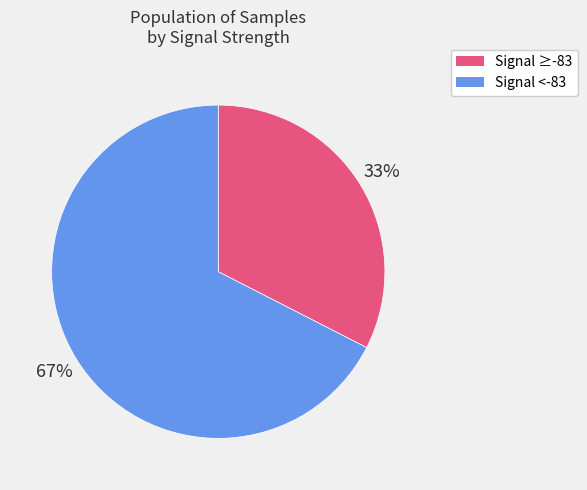

To the nearest percent, what is the average slice percentage?

50%